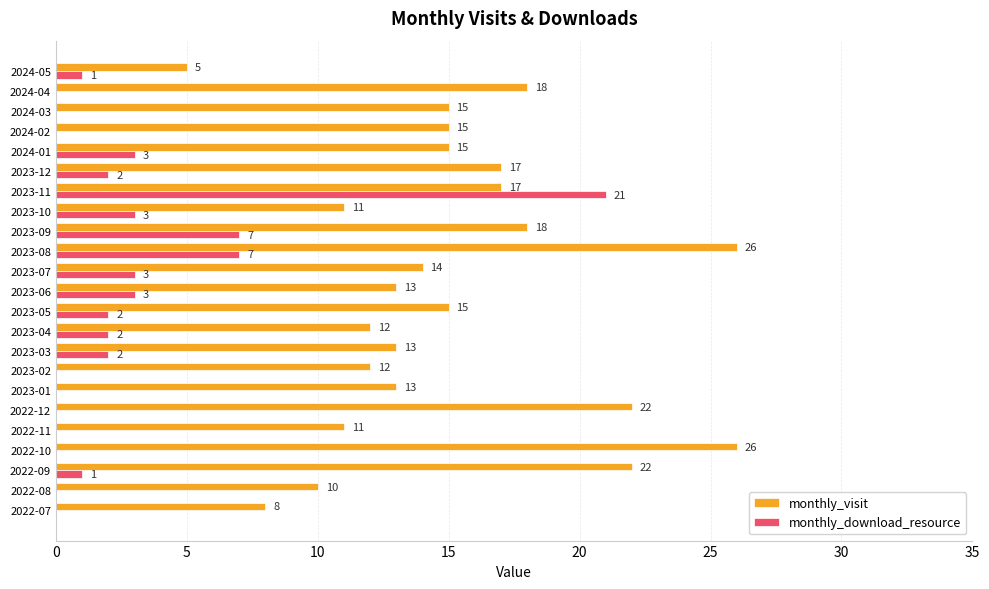

Which series has the largest total across all categories?

monthly_visit